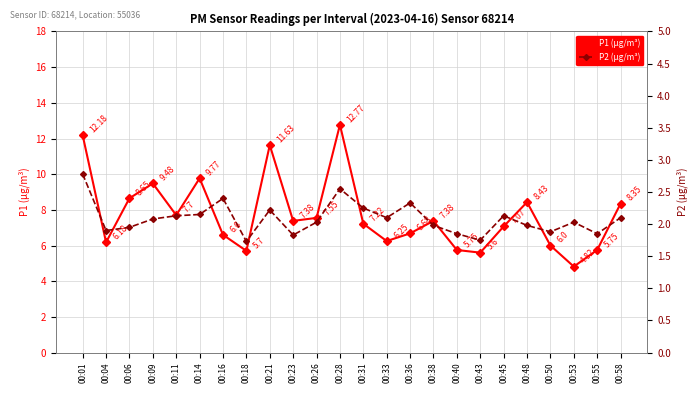

Is the value of P2 (µg/m³) at 00:55 greater than the value of P1 (µg/m³) at 00:26?

No